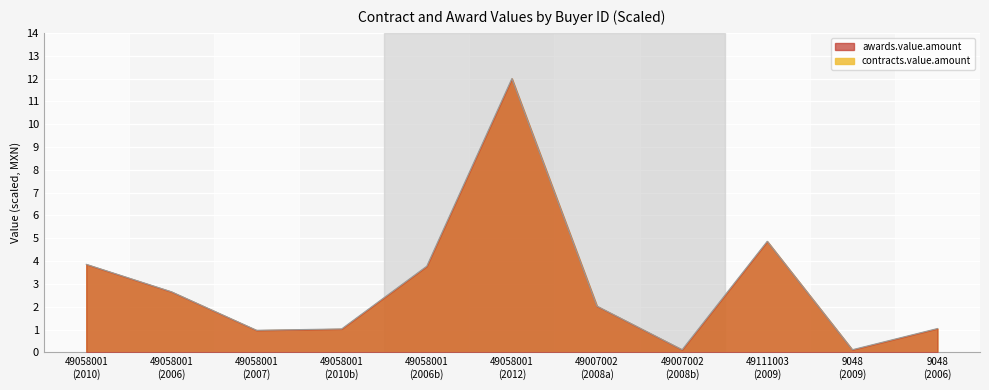

How many interior local peaks (higher than both neighbors) does the data have?

2